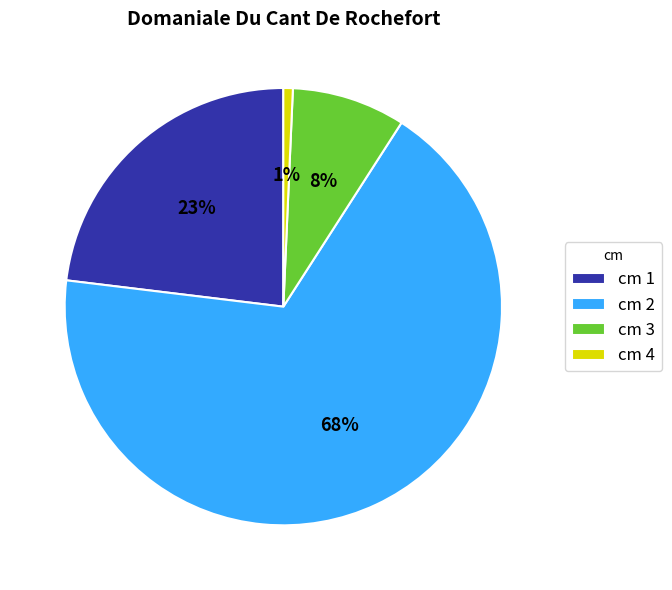

To the nearest percent, what is the difference between the largest and smallest slice percentages?

67%